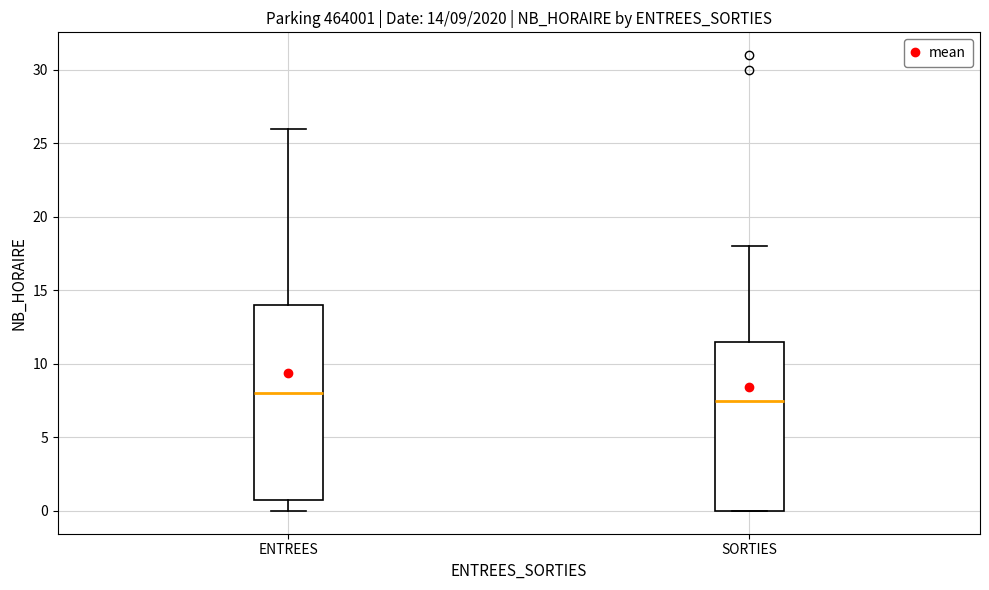

Which box's median line is the highest?

ENTREES